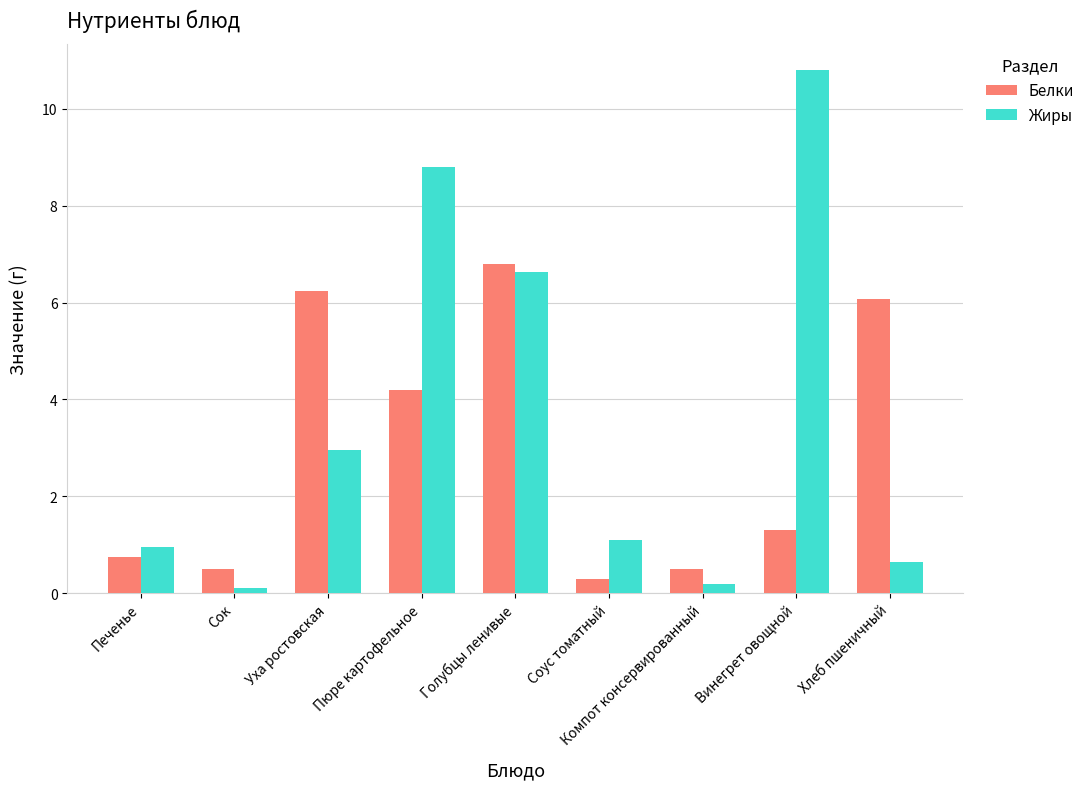

How many data points in Белки are above 1?

5